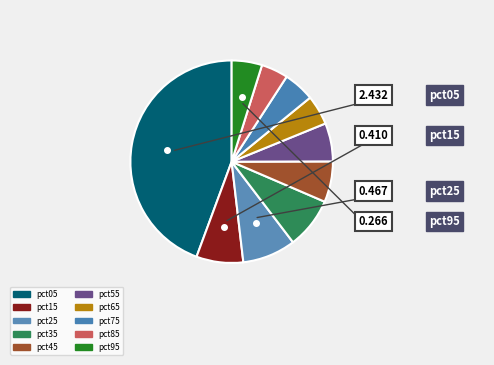

How many slices are in this pie chart?

10